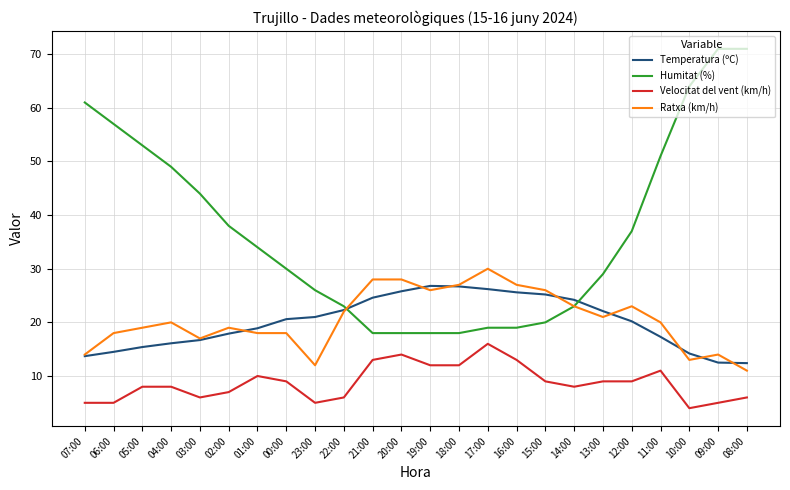

Is it true that Temperatura (ºC) equals 8.6 at 11:00?

False